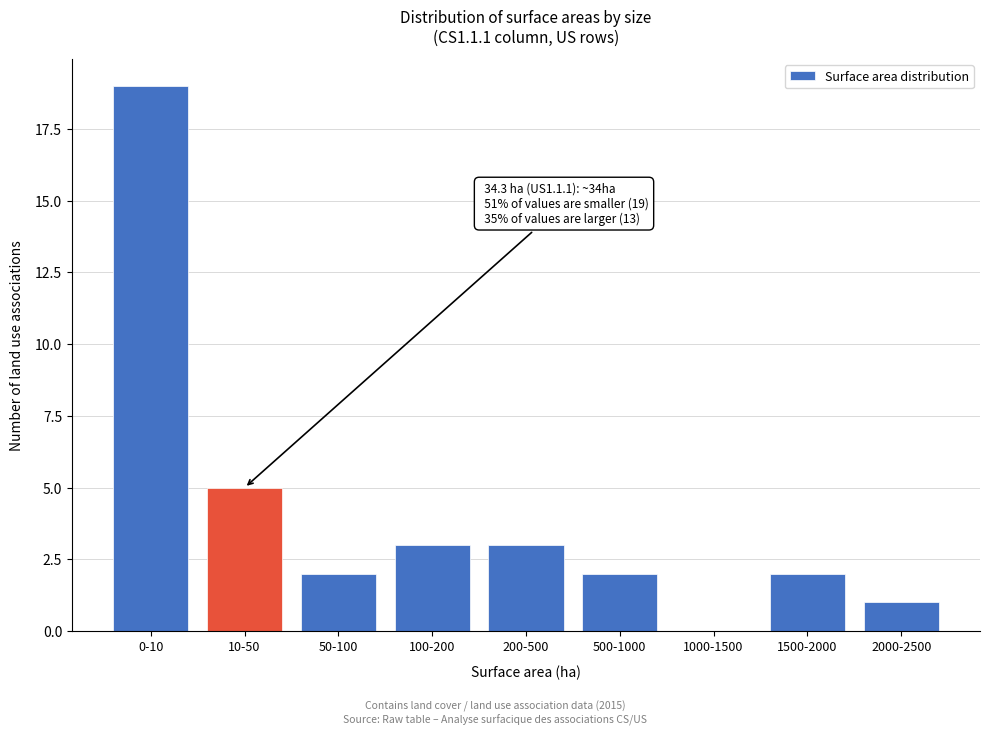

Reading left to right, list all the values displayed in this chart.

0-10=19	10-50=5	50-100=2	100-200=3	200-500=3	500-1000=2	1000-1500=0	1500-2000=2	2000-2500=1